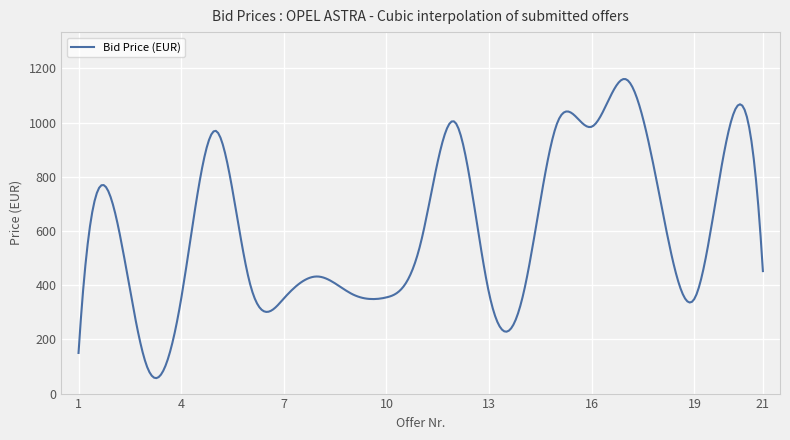

What is the average value?

606.4